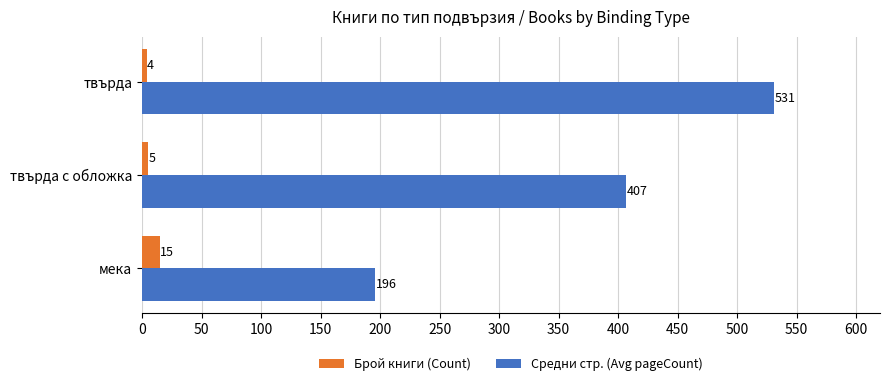

What is the difference between the maximum and minimum values in the Средни стр. (Avg pageCount) series?

335